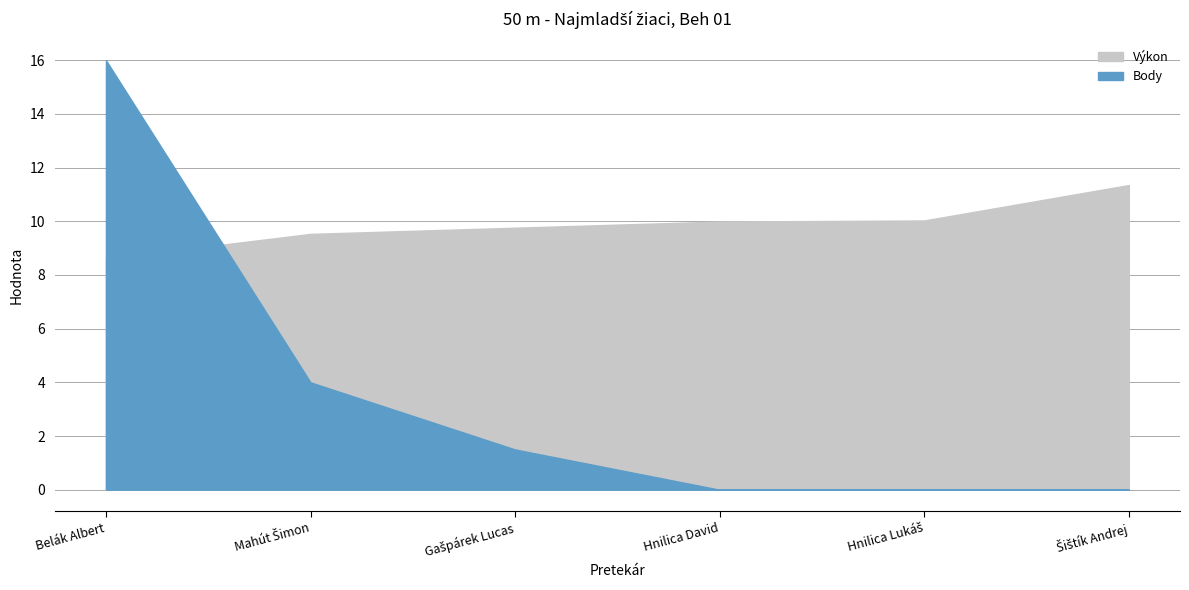

Does the chart have visible grid lines?

Yes